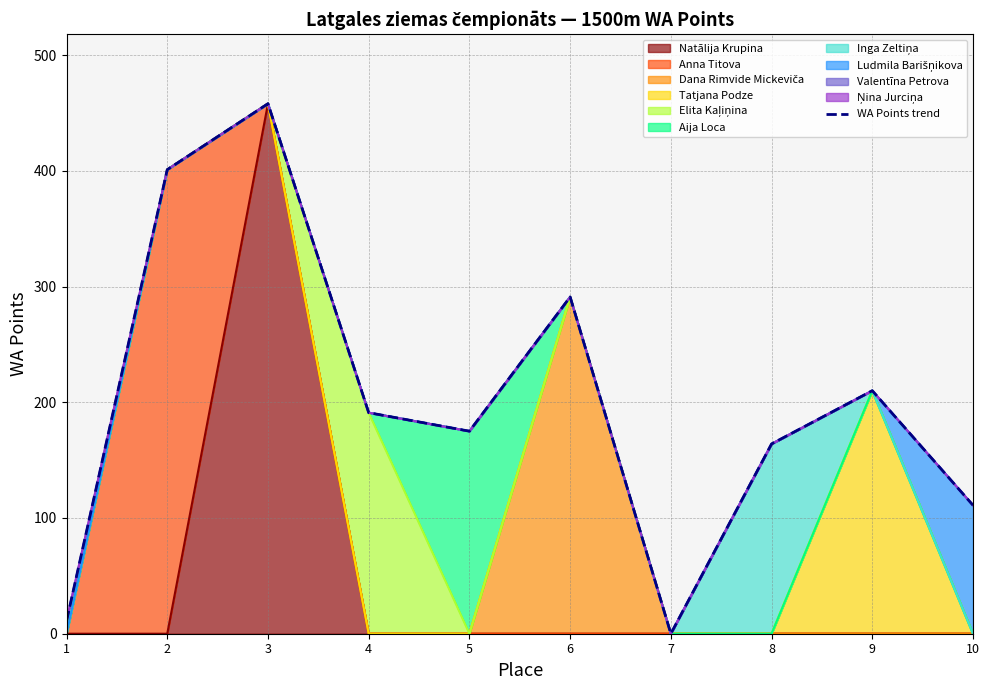

Between 7 and 9, which is larger?

9